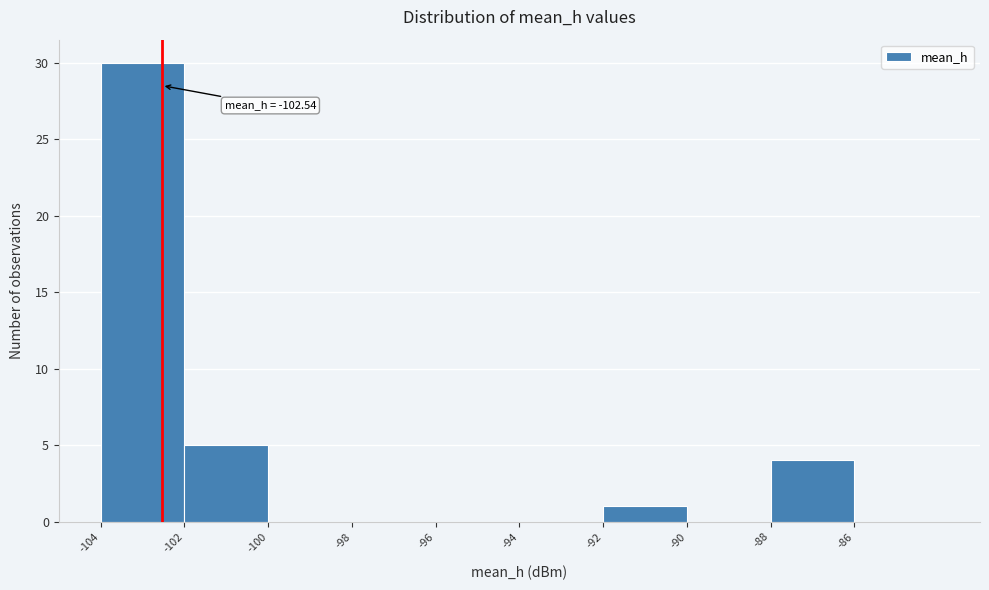

Over which range of the x-axis is the bar tallest?

-104 to -102